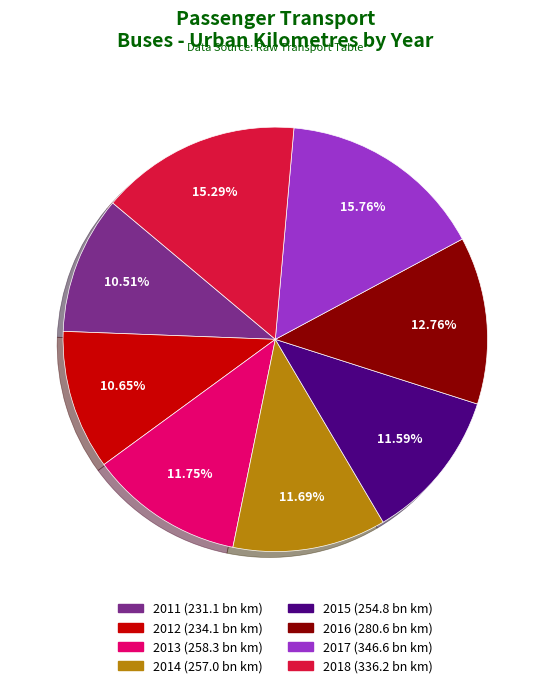

What is the ratio of the value at 2016 to the value at 2017?

0.8